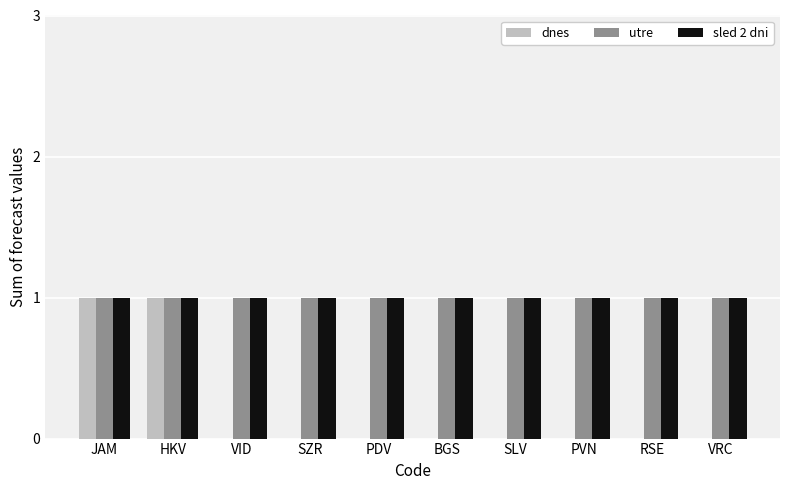

Reading left to right, transcribe all the data shown in this chart.

dnes: JAM=1	HKV=1	VID=0	SZR=0	PDV=0	BGS=0	SLV=0	PVN=0	RSE=0	VRC=0
utre: JAM=1	HKV=1	VID=1	SZR=1	PDV=1	BGS=1	SLV=1	PVN=1	RSE=1	VRC=1
sled 2 dni: JAM=1	HKV=1	VID=1	SZR=1	PDV=1	BGS=1	SLV=1	PVN=1	RSE=1	VRC=1